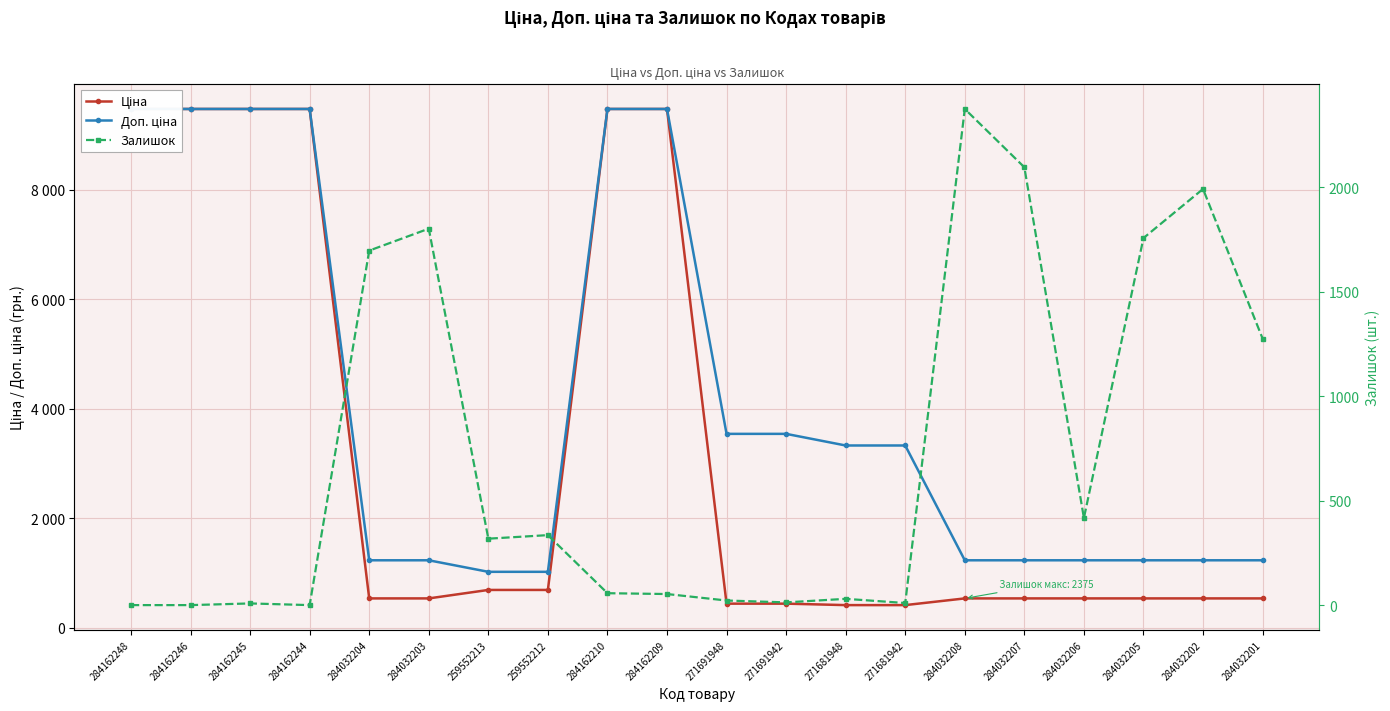

How many intersections are there between Залишок and Ціна?

5